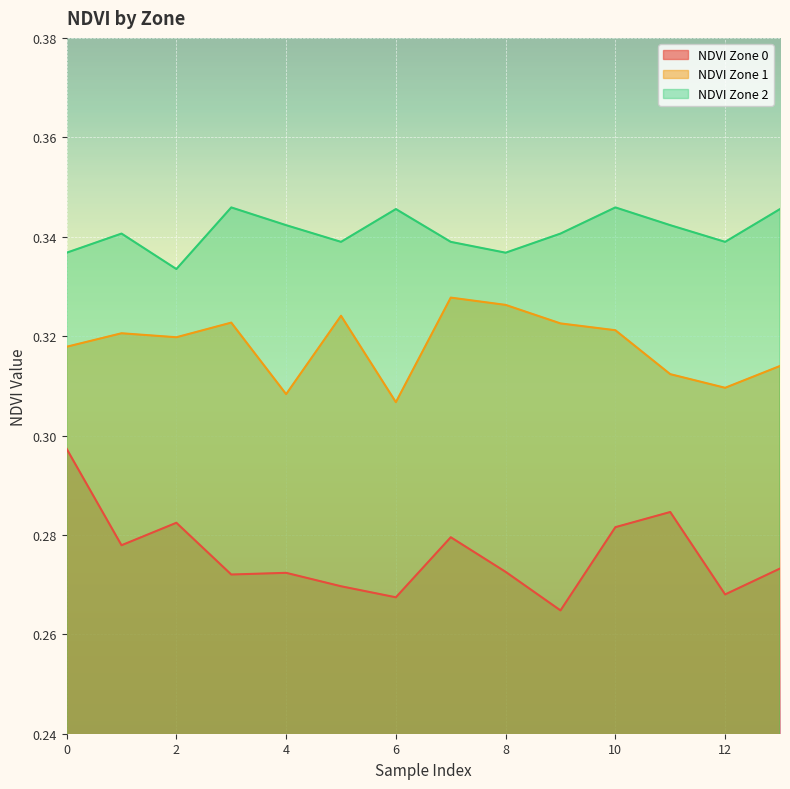

True or false: NDVI Zone 1 and NDVI Zone 0 cross at least once.

False